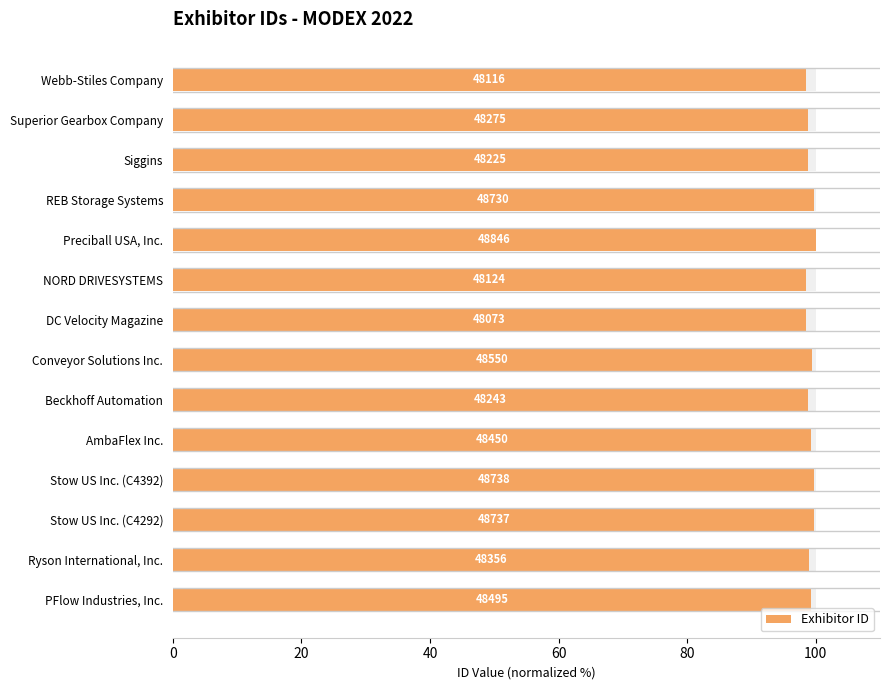

Reading left to right, transcribe all the data shown in this chart.

99.3	99.0	99.8	99.8	99.2	98.8	99.4	98.4	98.5	100.0	99.8	98.7	98.8	98.5